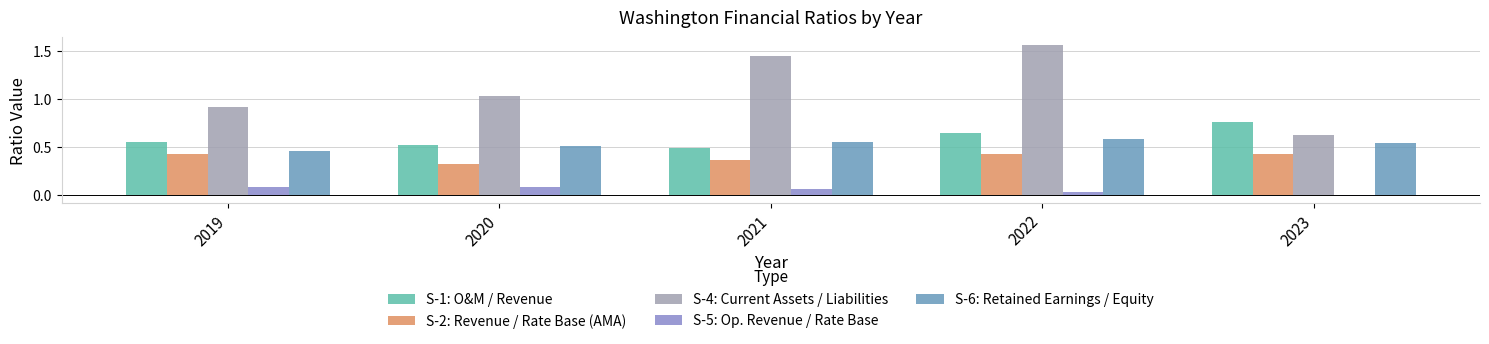

What is the sum of all S-2: Revenue / Rate Base (AMA) values?

2.0